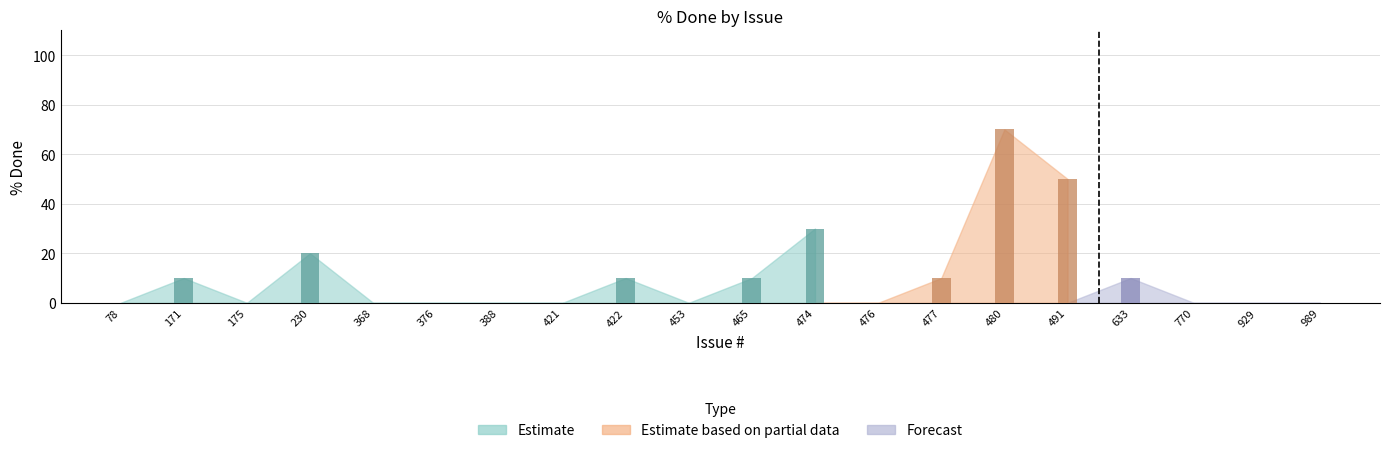

Does the chart contain any negative values?

No